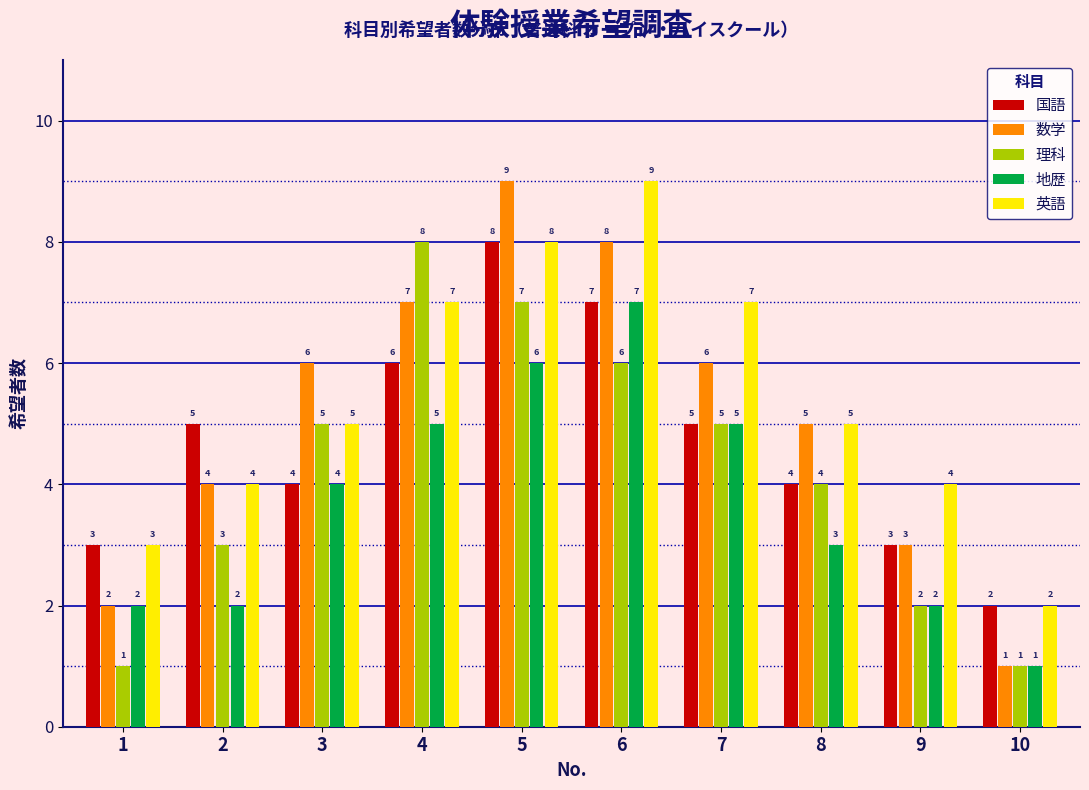

Reading left to right, extract all data points from this chart.

国語: 3	5	4	6	8	7	5	4	3	2
数学: 2	4	6	7	9	8	6	5	3	1
理科: 1	3	5	8	7	6	5	4	2	1
地歴: 2	2	4	5	6	7	5	3	2	1
英語: 3	4	5	7	8	9	7	5	4	2